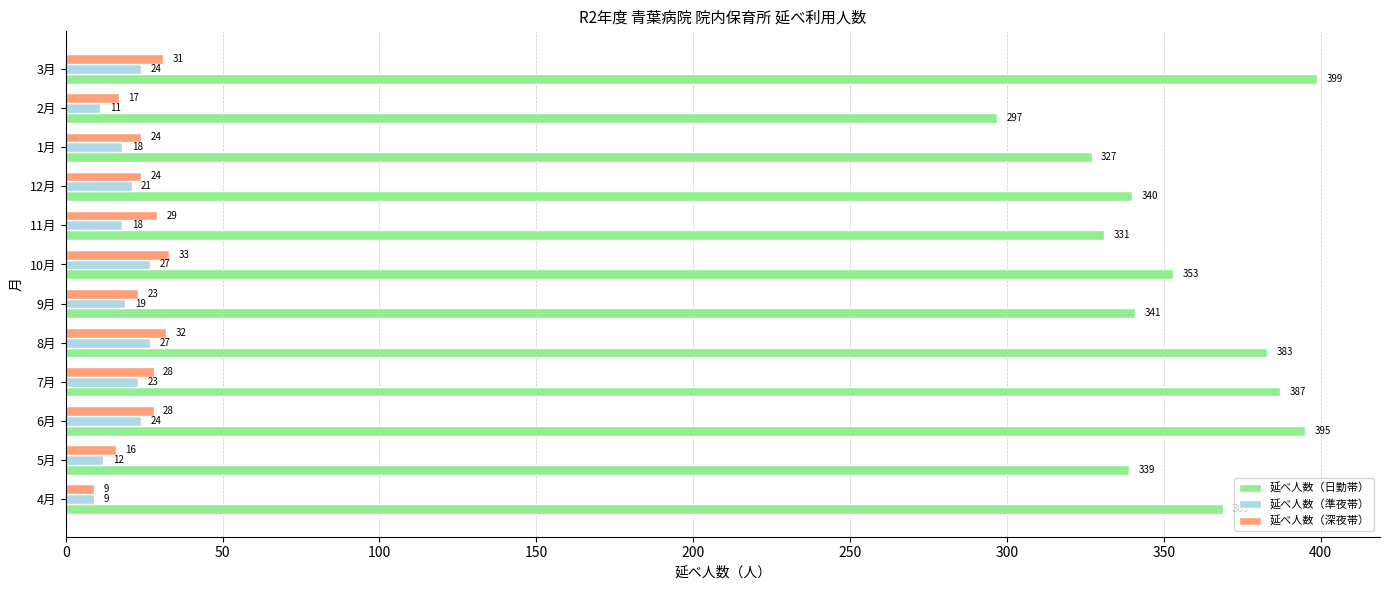

What is the total value across all series at 9月?

383